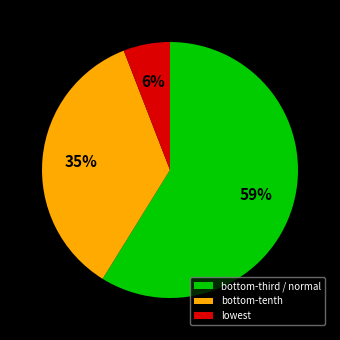

What is the majority slice?

bottom-third / normal